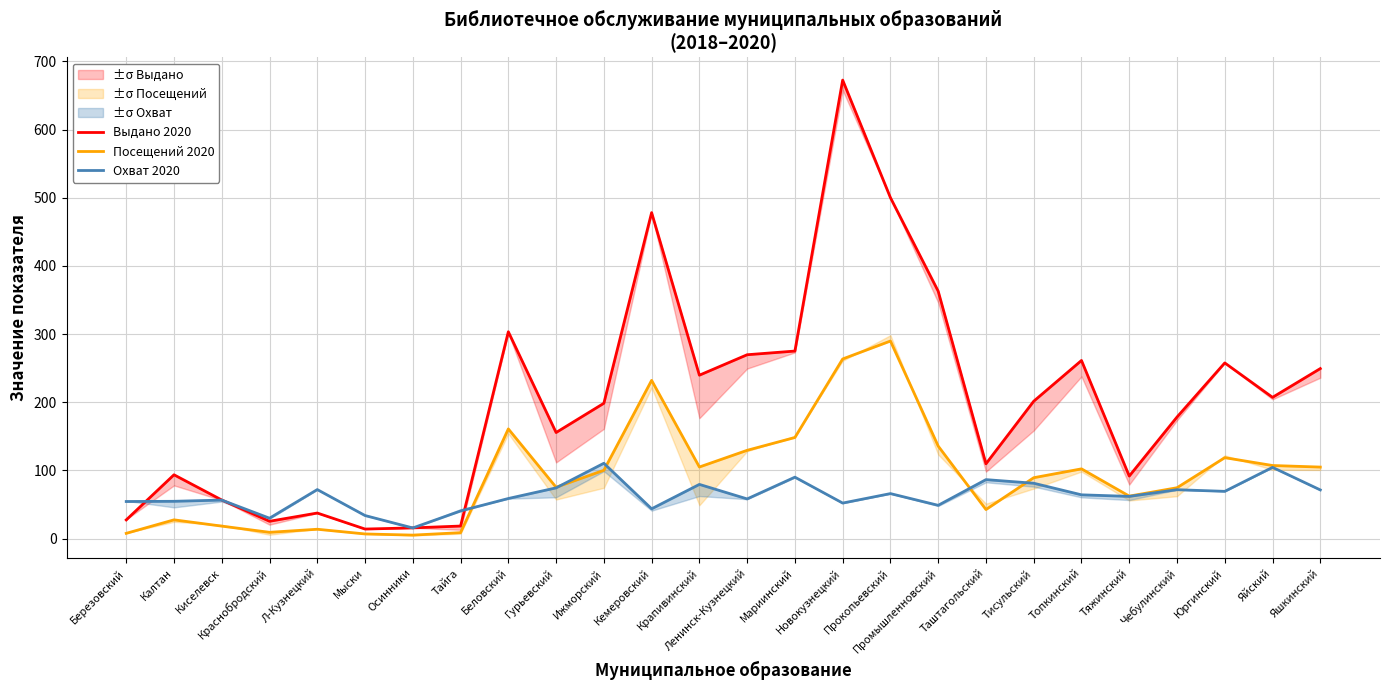

What is the highest value of the Посещений 2020 series?

289.9